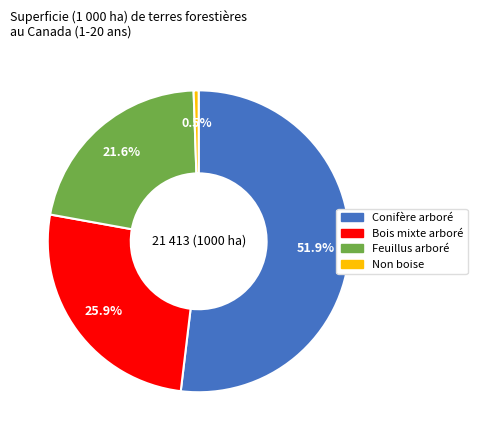

How many segments does this pie chart have?

4